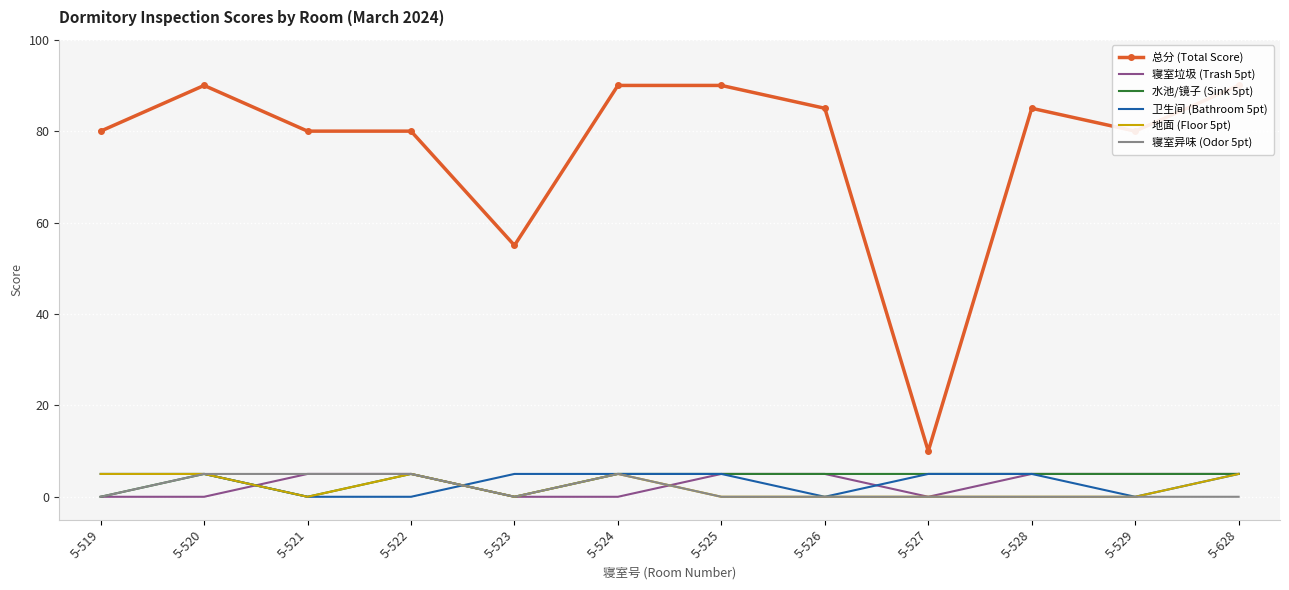

Count the 寝室垃圾 (Trash 5pt) values in the range 0 to 5.

12